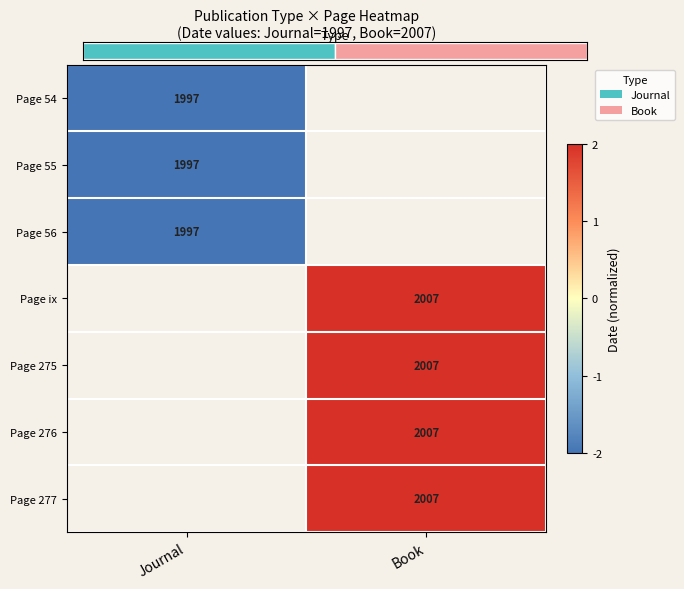

Is it true that Page 277 equals 1194 at Book?

False